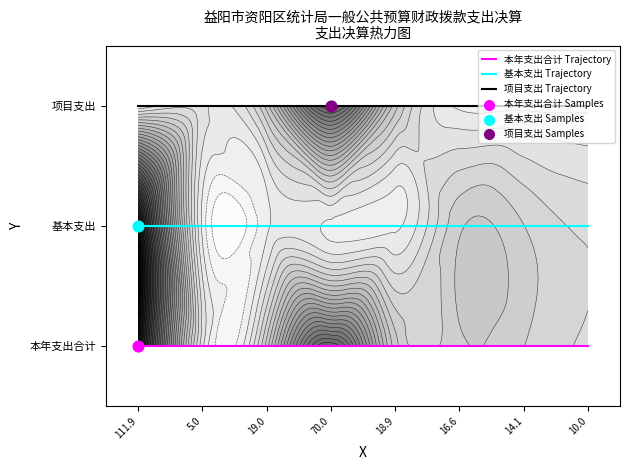

Reading right to left, transcribe all the data shown in this chart.

本年支出合计 Trajectory: 10.0=0	14.1=0	16.6=0	18.9=0	70.0=0	19.0=0	5.0=0	111.9=0
基本支出 Trajectory: 10.0=1	14.1=1	16.6=1	18.9=1	70.0=1	19.0=1	5.0=1	111.9=1
项目支出 Trajectory: 10.0=2	14.1=2	16.6=2	18.9=2	70.0=2	19.0=2	5.0=2	111.9=2